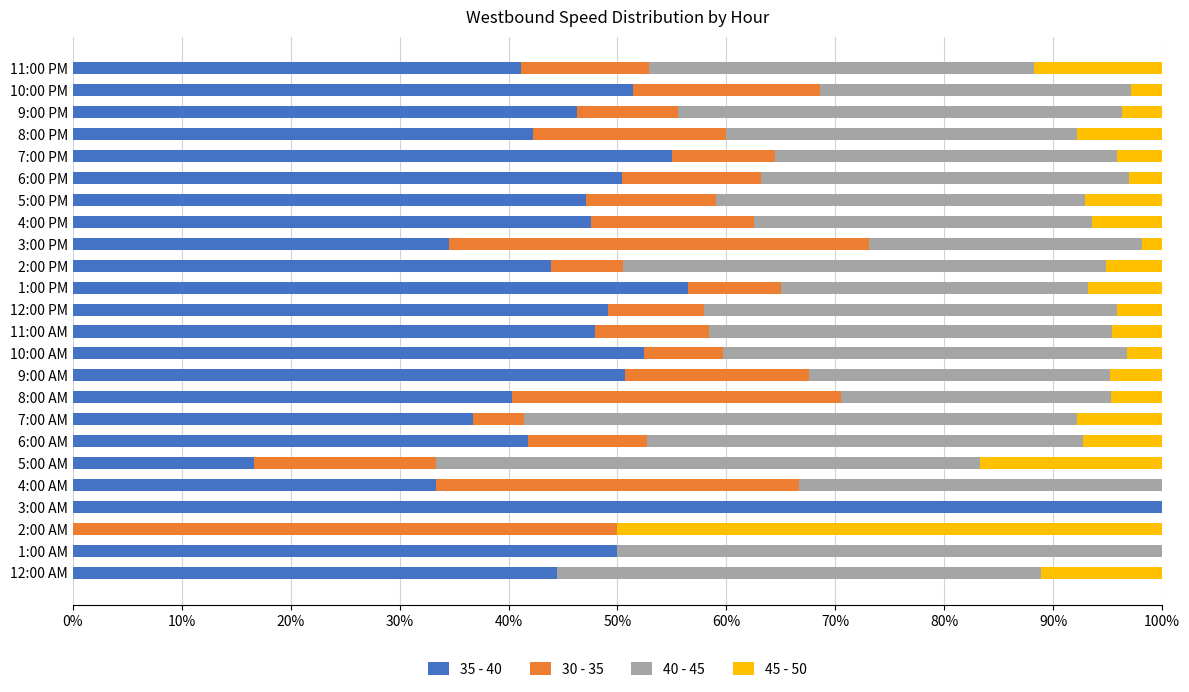

Which category has the highest value in the 35 - 40 series?

3:00 AM